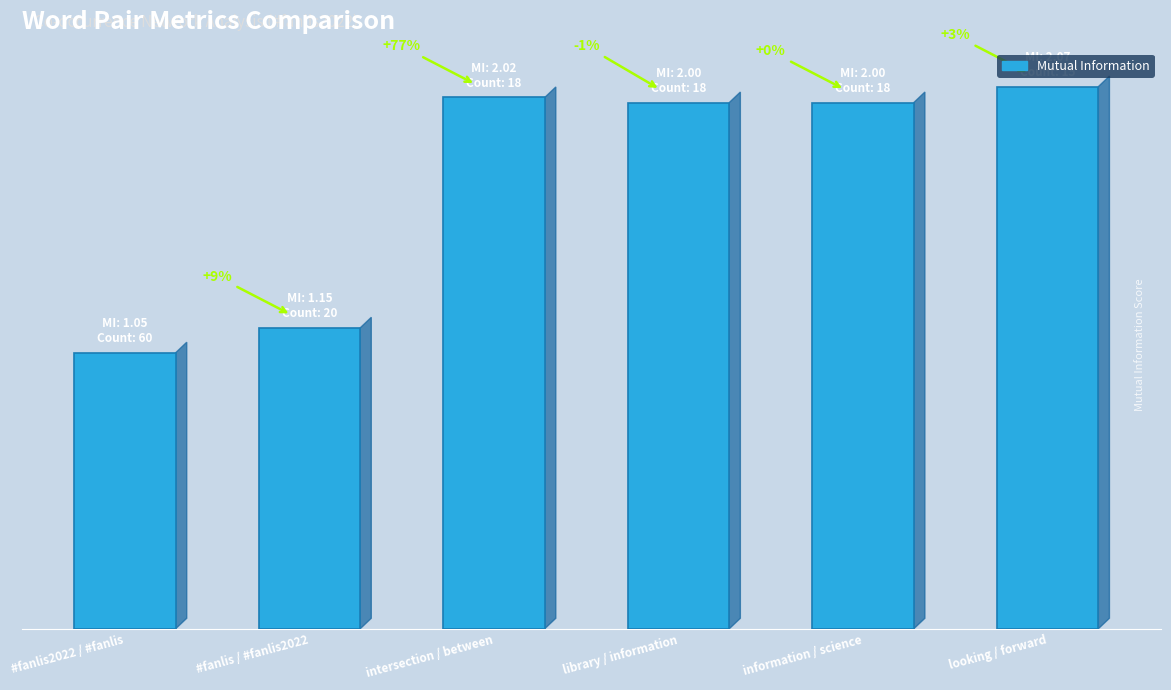

Does the chart contain any negative values?

No